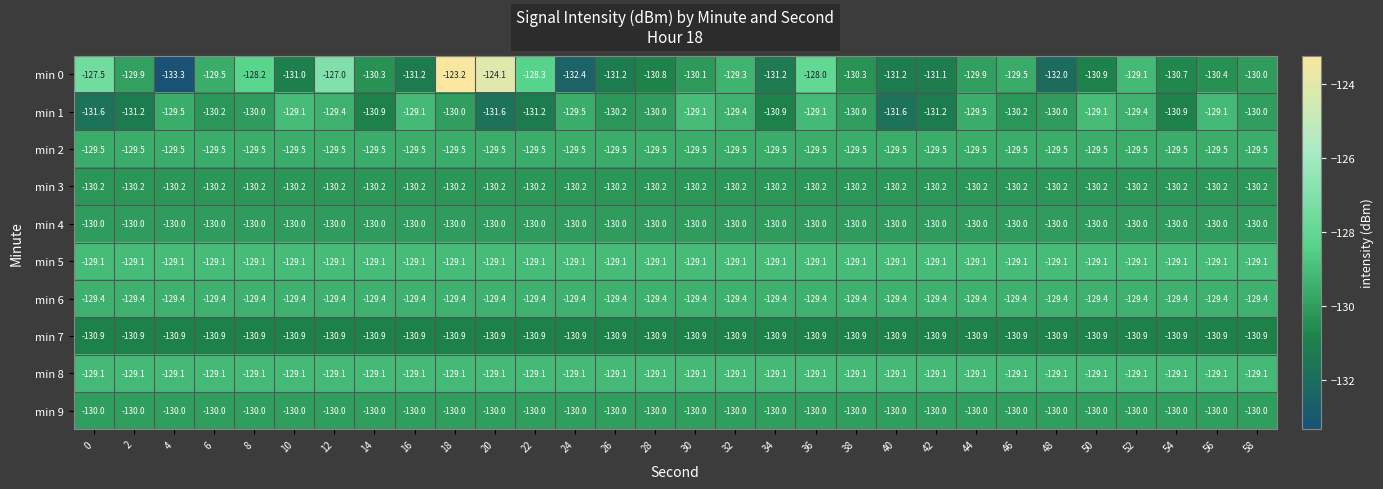

What value does the min 3 series have at 38?

-130.2